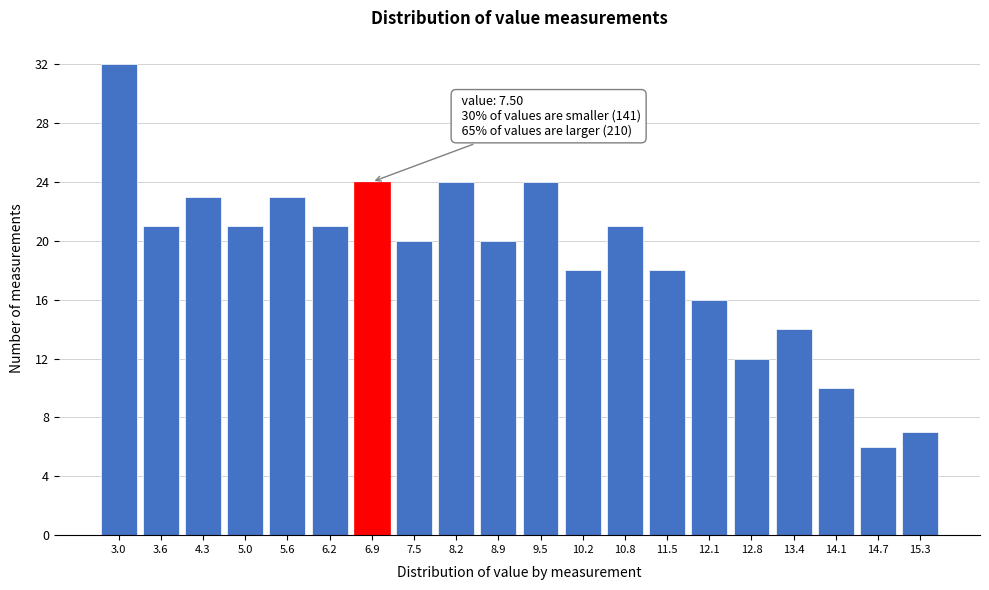

Reading left to right, transcribe all the data shown in this chart.

3.0=32	3.6=21	4.3=23	5.0=21	5.6=23	6.2=21	6.9=24	7.5=20	8.2=24	8.9=20	9.5=24	10.2=18	10.8=21	11.5=18	12.1=16	12.8=12	13.4=14	14.1=10	14.7=6	15.3=7